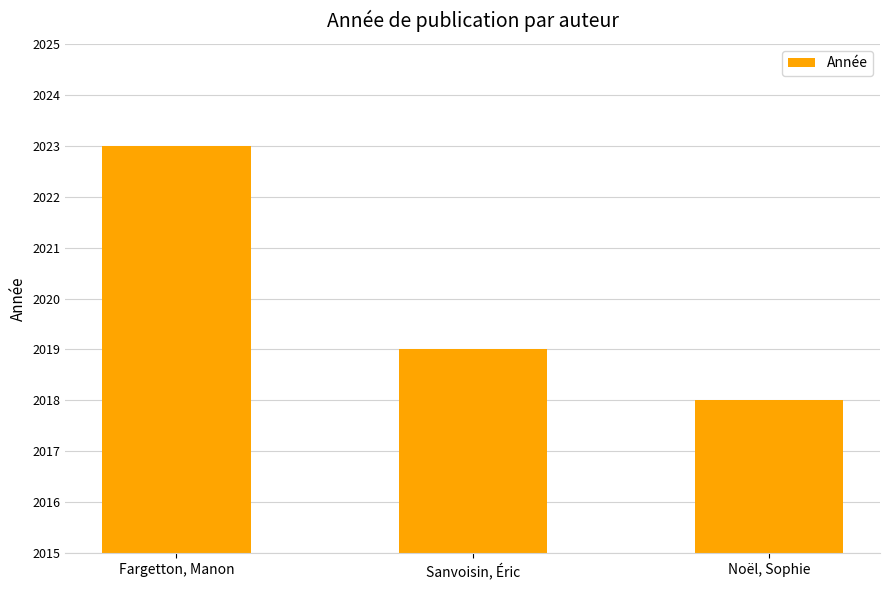

Between Noël, Sophie and Fargetton, Manon, which is larger?

Fargetton, Manon